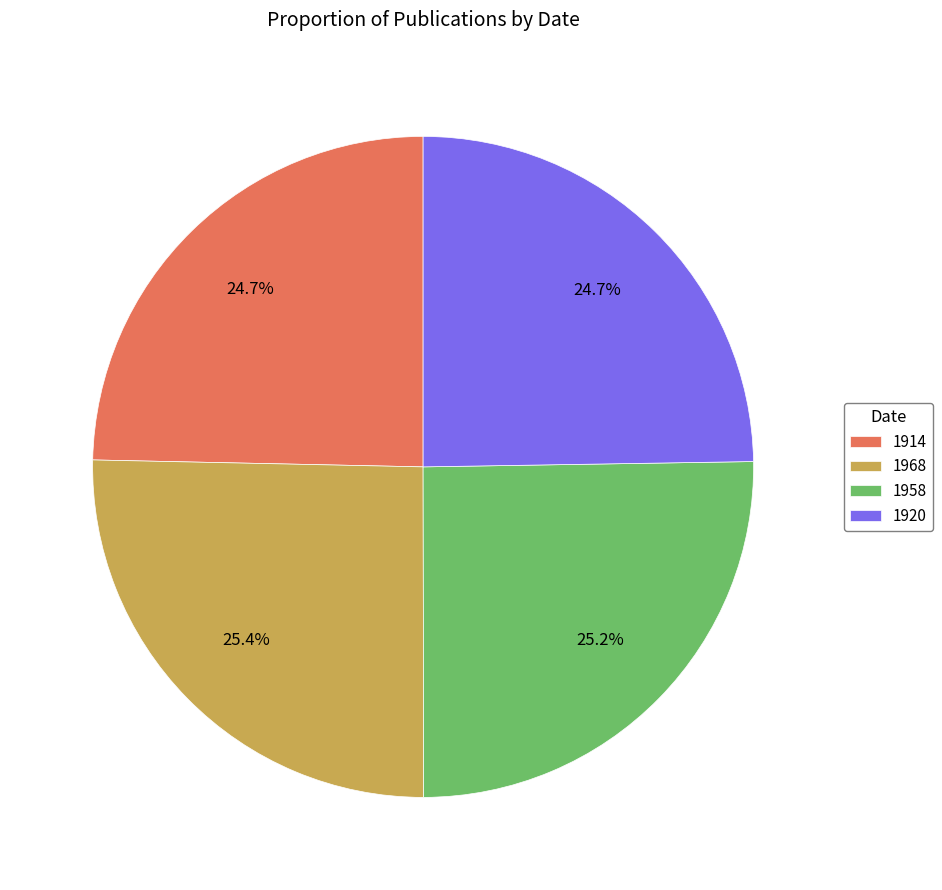

Count the number of slices in the pie.

4